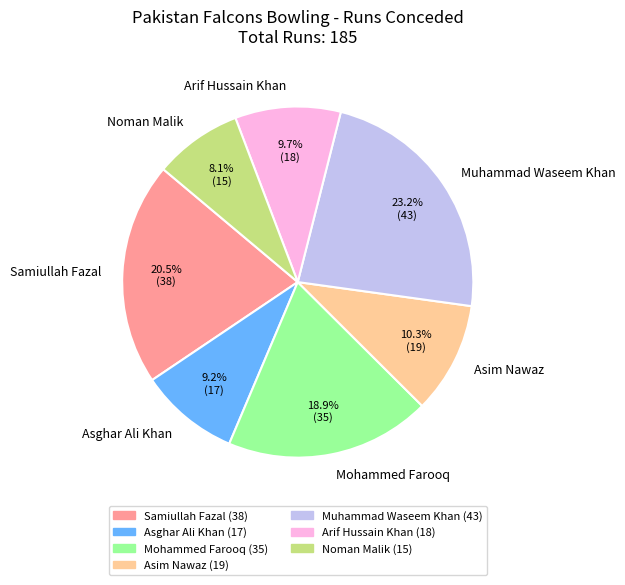

Rank the categories by value from lowest to highest.

Noman Malik, Asghar Ali Khan, Arif Hussain Khan, Asim Nawaz, Mohammed Farooq, Samiullah Fazal, Muhammad Waseem Khan